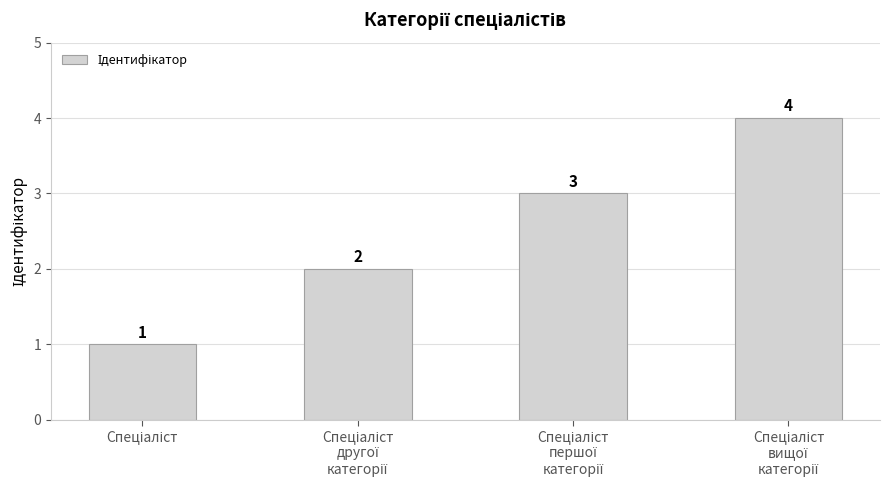

Reading right to left, transcribe all the data shown in this chart.

4	3	2	1